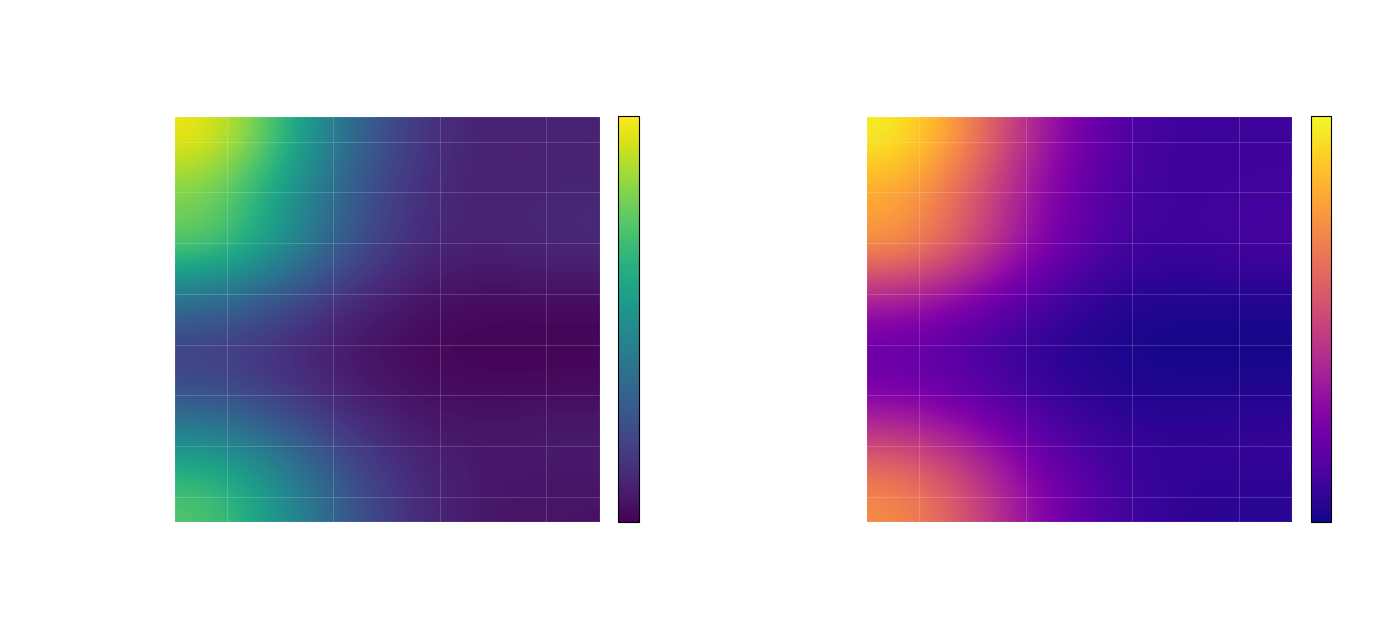

Count the number of categories in the chart.

4